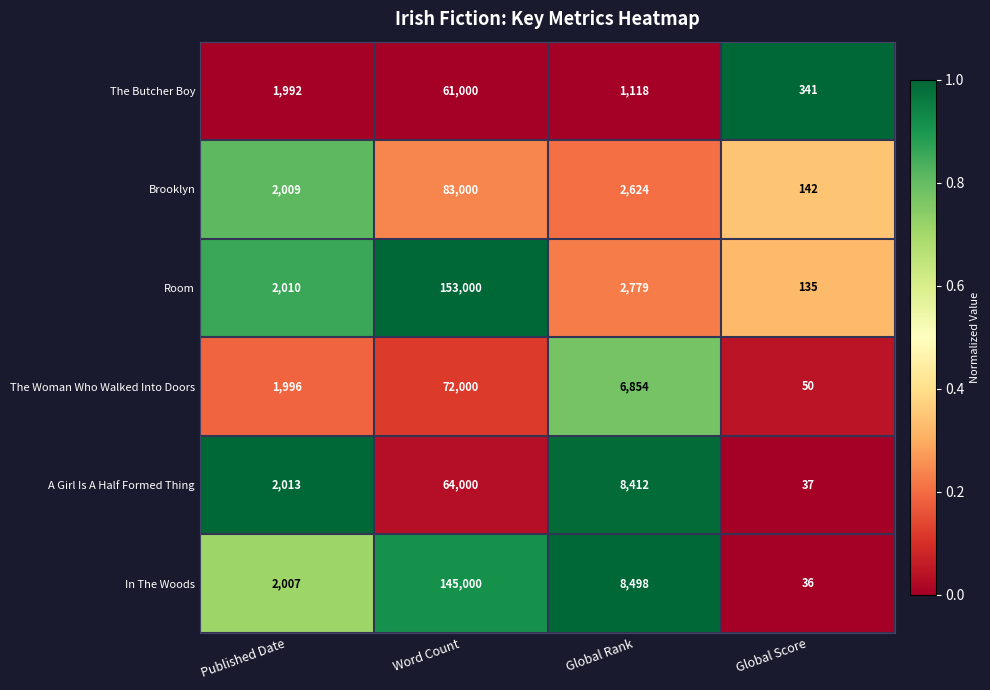

List the series in order of their peak value, lowest first.

The Butcher Boy, A Girl Is A Half Formed Thing, The Woman Who Walked Into Doors, Brooklyn, In The Woods, Room